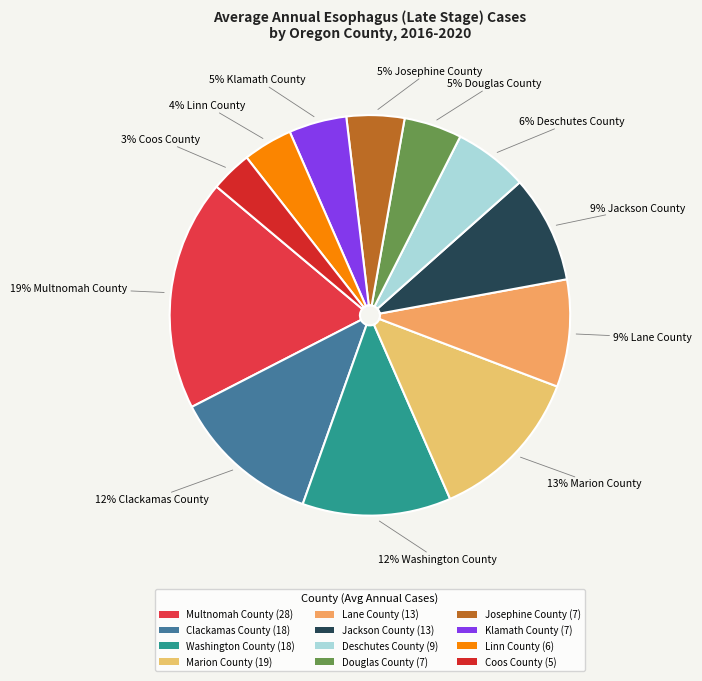

Combined, do Josephine County and Deschutes County account for over 50%?

No